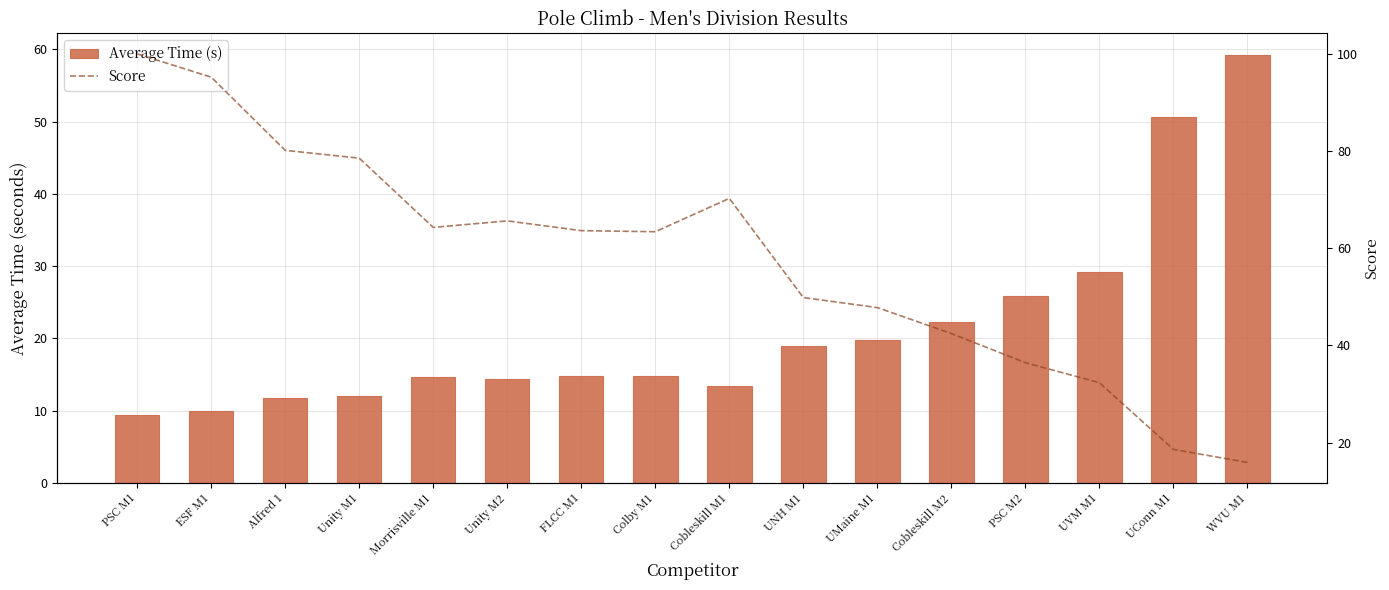

What are all the series names shown in the legend?

Average Time (s), Score